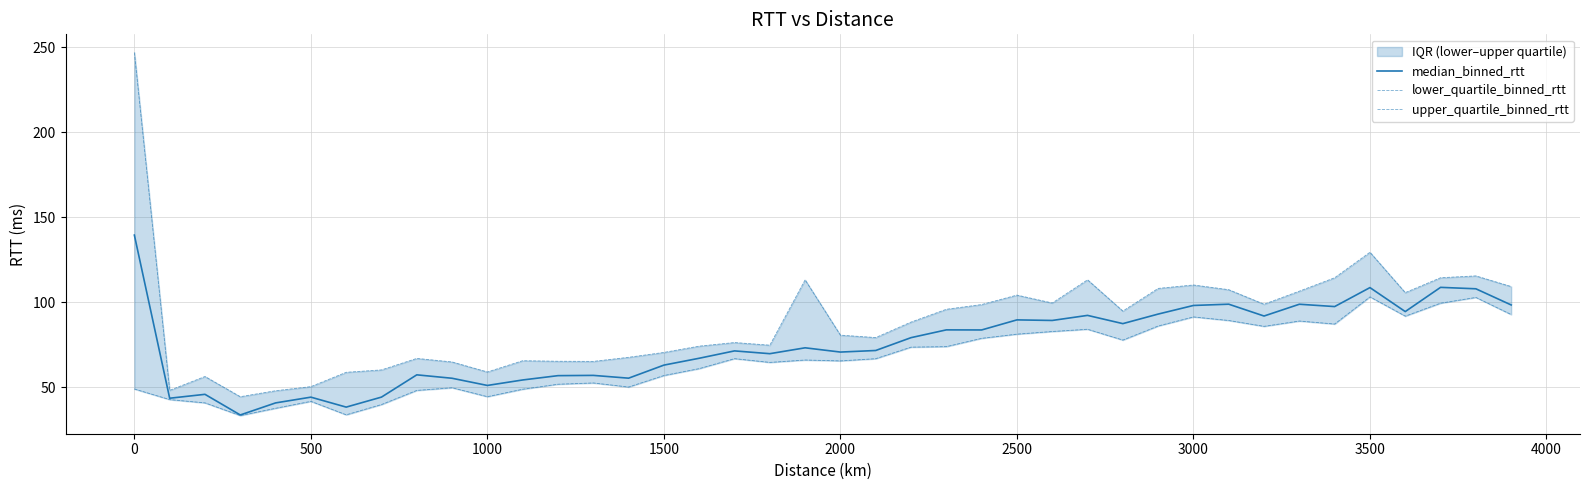

True or false: median_binned_rtt and lower_quartile_binned_rtt cross at least once.

False